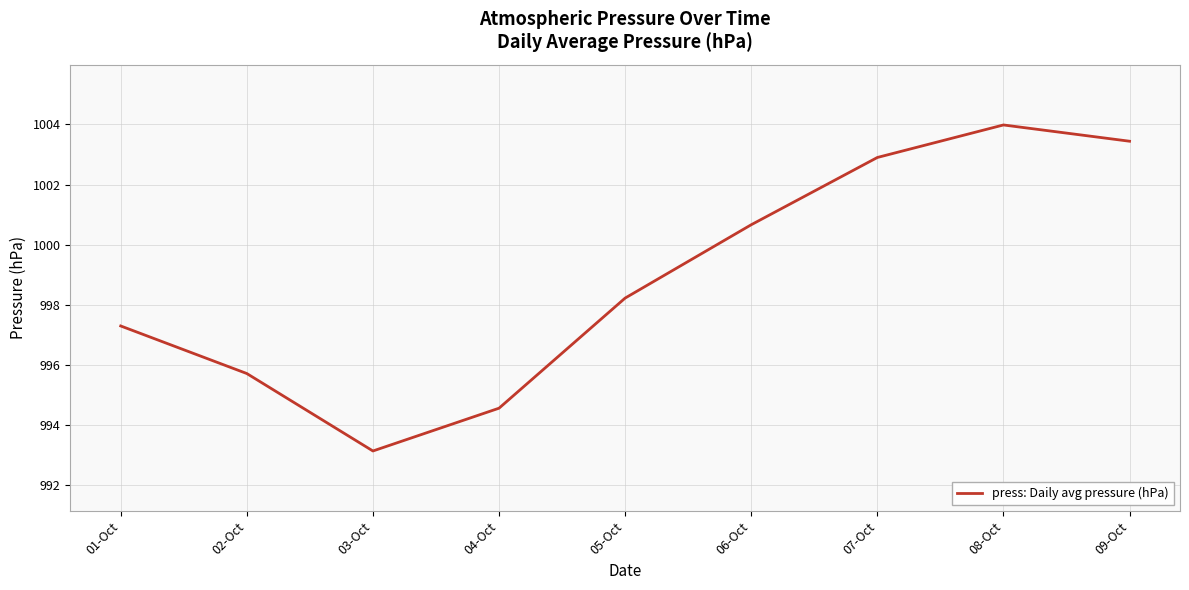

What is the greatest value displayed?

1004.0